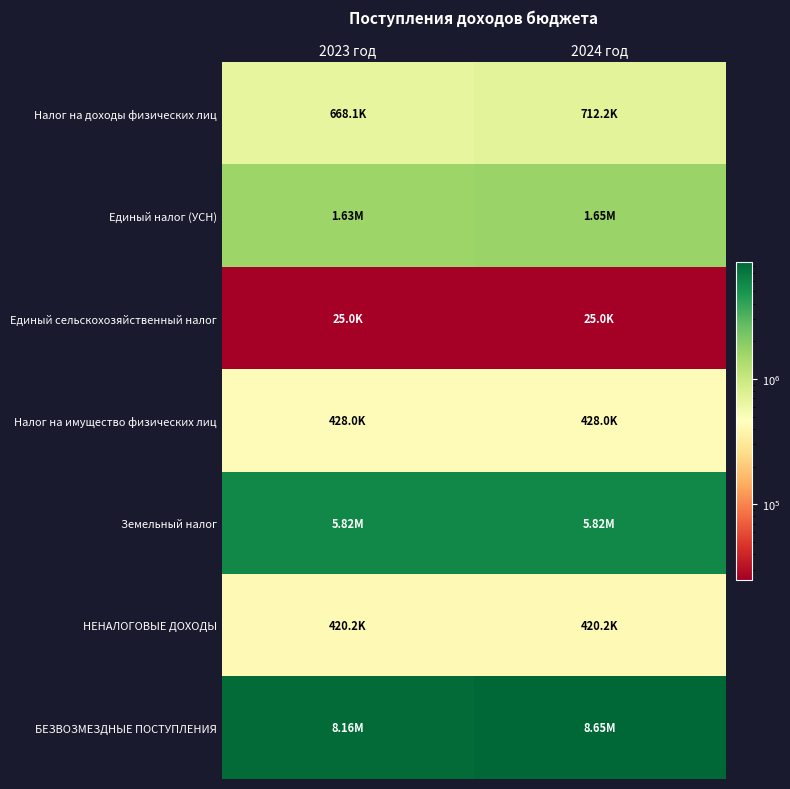

Reading right to left, extract all data points from this chart.

Налог на доходы физических лиц: 2024 год=712233.0	2023 год=668136.0
Единый налог (УСН): 2024 год=1648482.0	2023 год=1632160.0
Единый сельскохозяйственный налог: 2024 год=25000.0	2023 год=25000.0
Налог на имущество физических лиц: 2024 год=428000.0	2023 год=428000.0
Земельный налог: 2024 год=5820000.0	2023 год=5820000.0
НЕНАЛОГОВЫЕ ДОХОДЫ: 2024 год=420248.0	2023 год=420248.0
БЕЗВОЗМЕЗДНЫЕ ПОСТУПЛЕНИЯ: 2024 год=8650076.7	2023 год=8159631.9